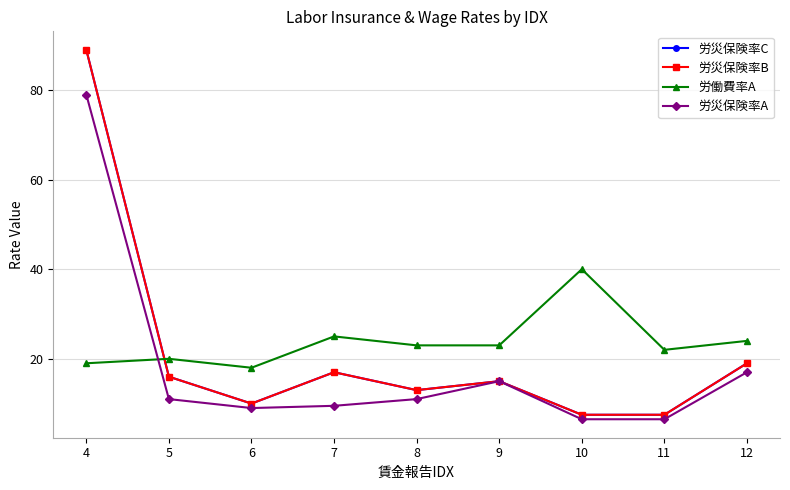

At which category does 労働費率A reach its first local valley?

6